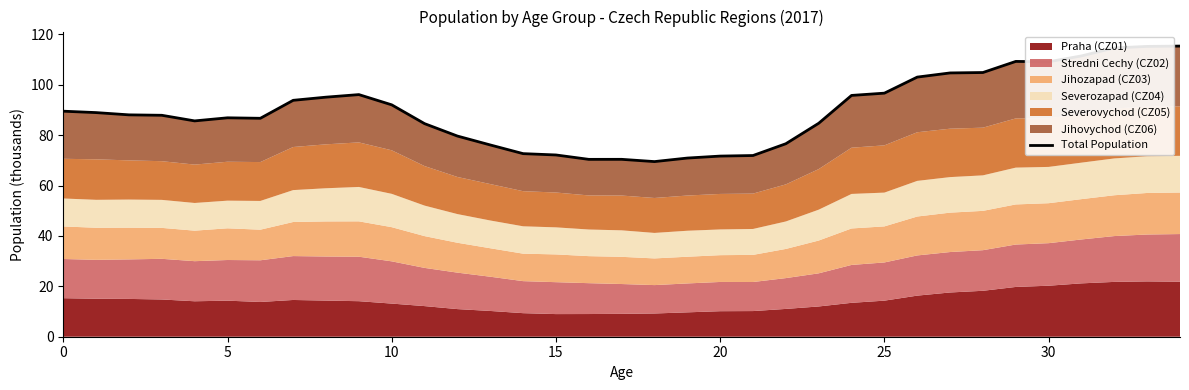

How many lines are shown in the chart?

1